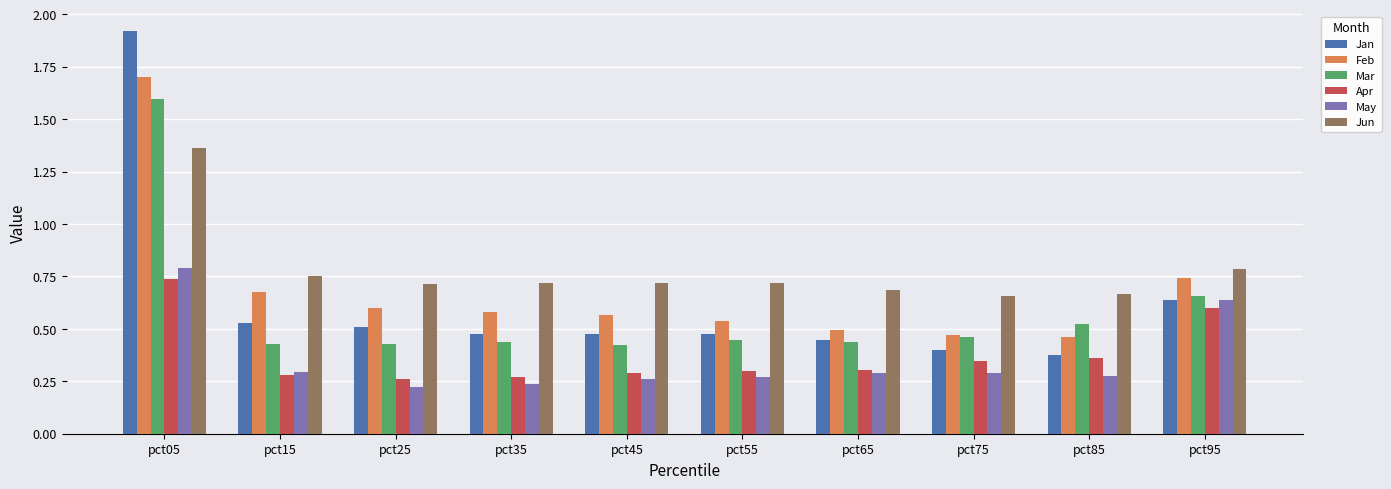

Which series has the largest range (max minus min)?

Jan